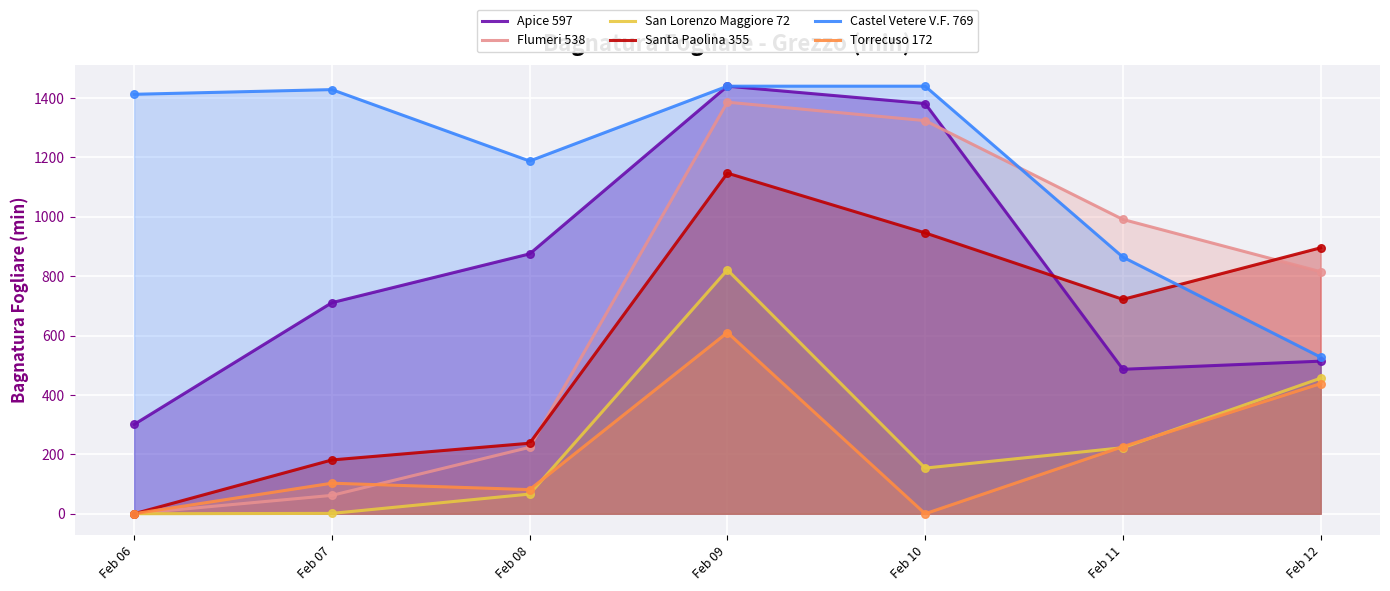

Which series has the widest spread of Y values?

Flumeri 538